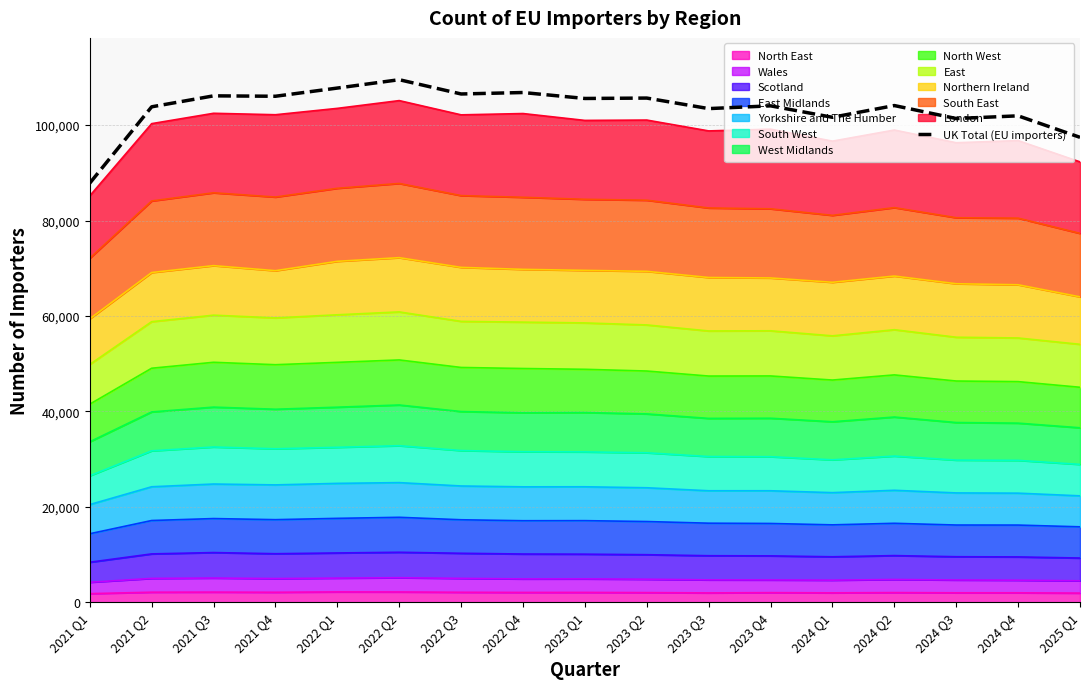

Rank the categories by value from lowest to highest.

2021 Q1, 2025 Q1, 2024 Q3, 2024 Q1, 2024 Q4, 2023 Q3, 2021 Q2, 2023 Q4, 2024 Q2, 2023 Q1, 2023 Q2, 2021 Q4, 2021 Q3, 2022 Q3, 2022 Q4, 2022 Q1, 2022 Q2